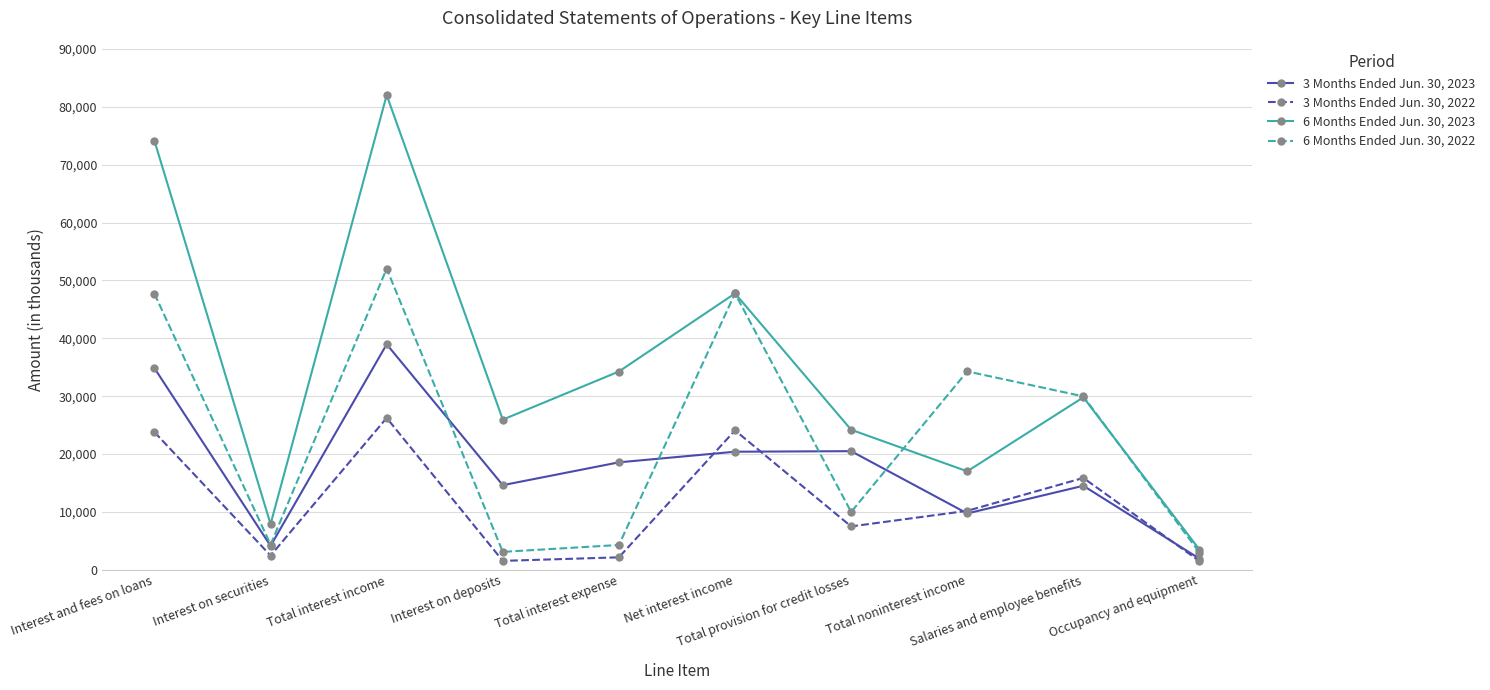

True or false: 6 Months Ended Jun. 30, 2023 has more than 2 points higher than both neighbors.

True